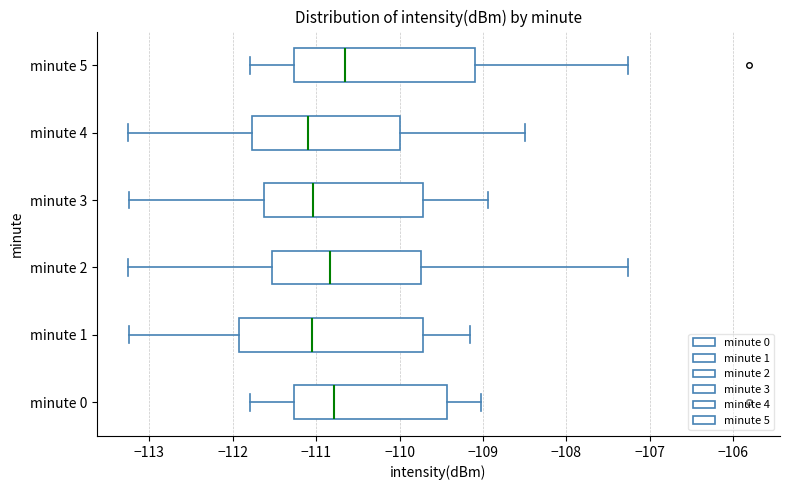

Reading bottom to top, transcribe this box plot: for each box, give where its median line is, the range the box spans, and where its two whiskers end, as read against the x-axis. The values are not printed on the chart, so give them approximately, as read against the axis.

minute 0: median -110.8, box -111.3 to -109.4, whiskers -111.8 to -109.0
minute 1: median -111.0, box -111.9 to -109.7, whiskers -113.2 to -109.1
minute 2: median -110.8, box -111.5 to -109.7, whiskers -113.3 to -107.3
minute 3: median -111.0, box -111.6 to -109.7, whiskers -113.2 to -108.9
minute 4: median -111.1, box -111.8 to -110.0, whiskers -113.3 to -108.5
minute 5: median -110.7, box -111.3 to -109.1, whiskers -111.8 to -107.3